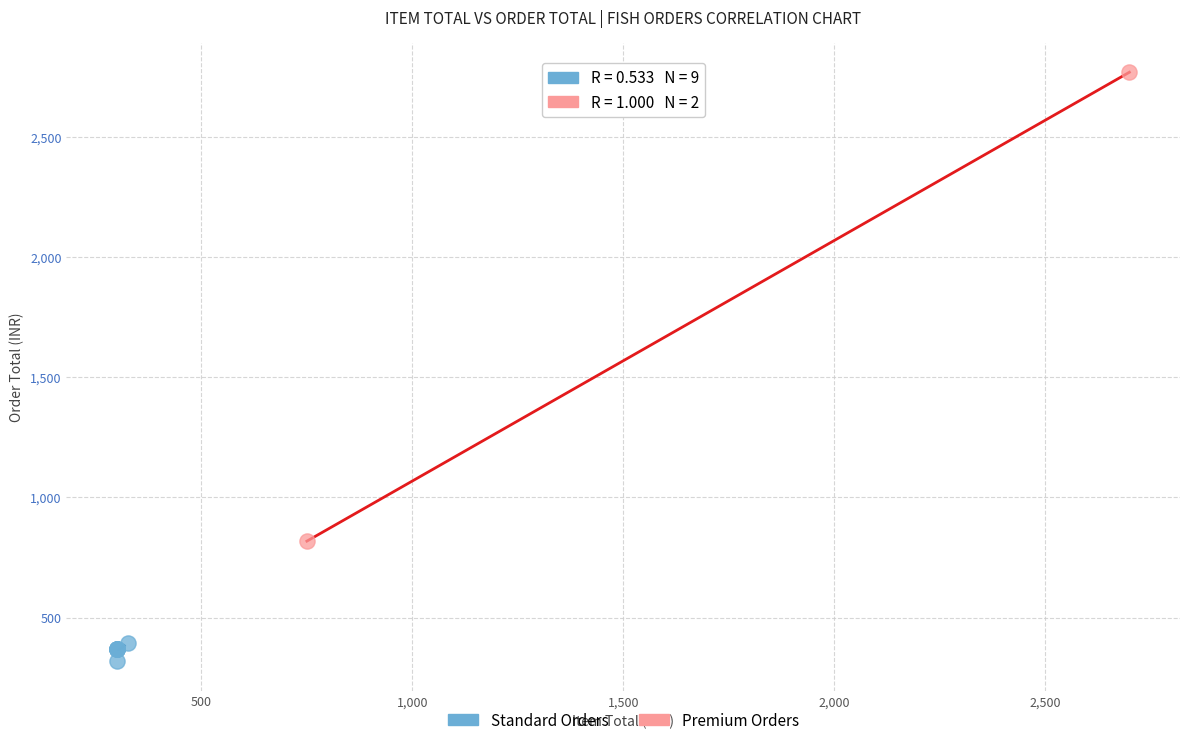

Which series has the widest spread of Y values?

Premium Orders